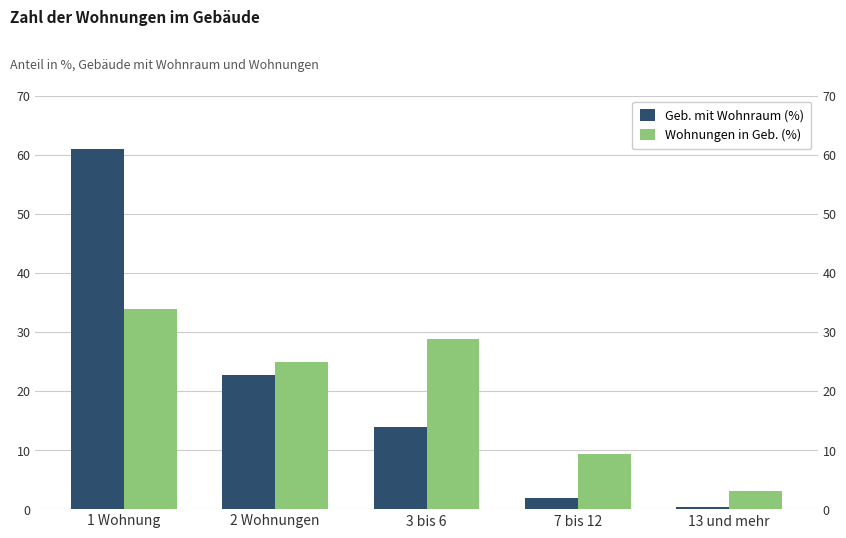

Count the number of categories in the chart.

5